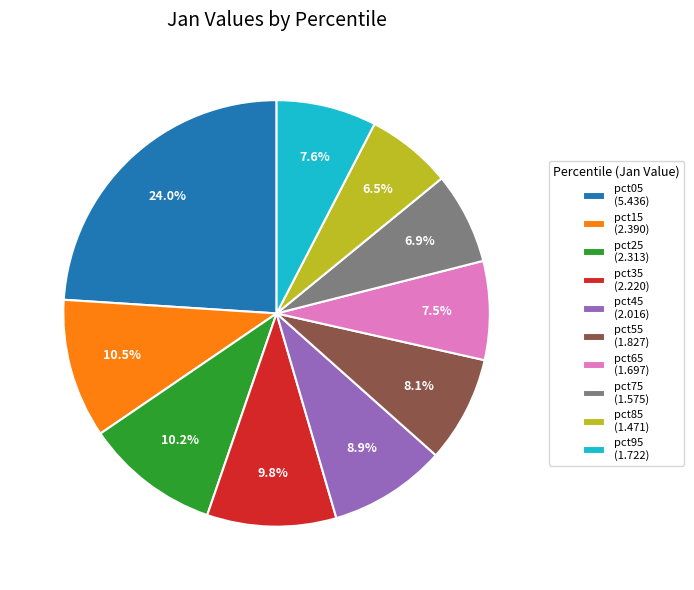

Do pct45 and pct25 together represent more than half of the pie?

No